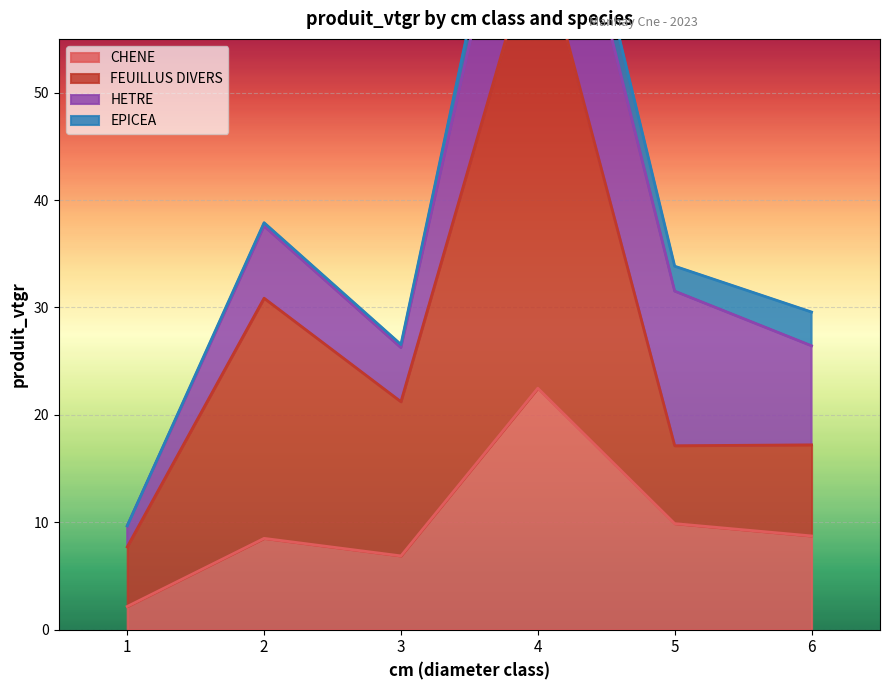

Where is FEUILLUS DIVERS nearest to the value 36?

2